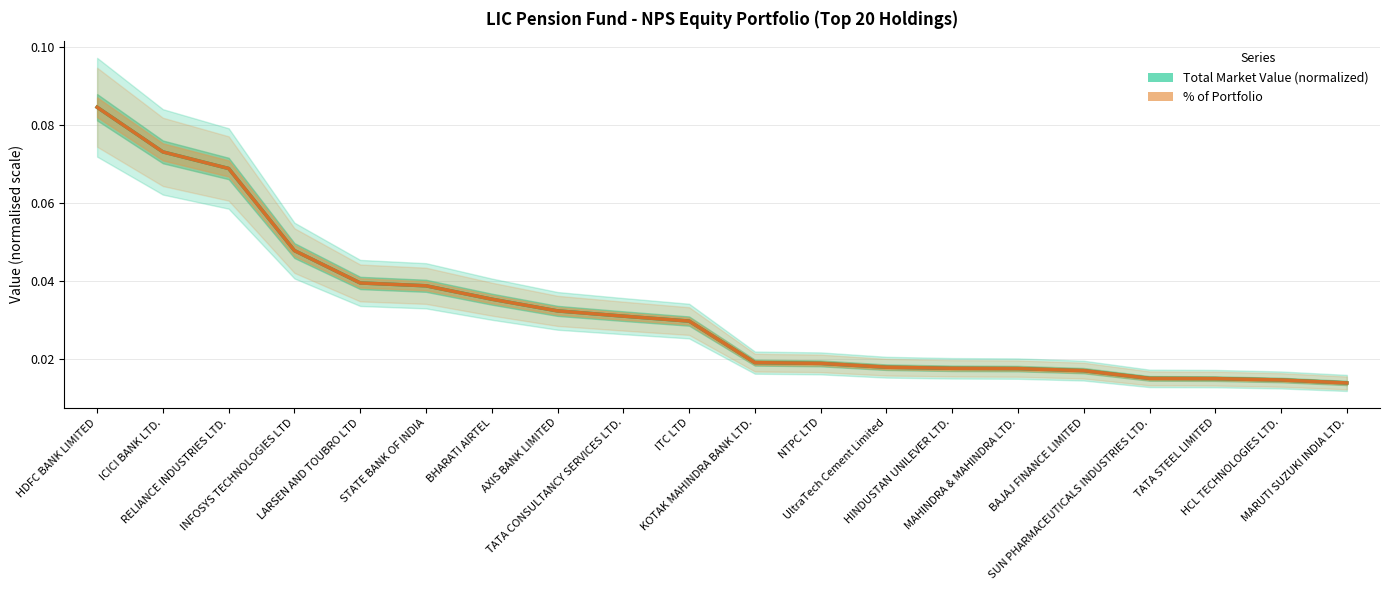

The Total Market Value (Rs.) series shows 0.0 at INFOSYS TECHNOLOGIES LTD. True or false?

True